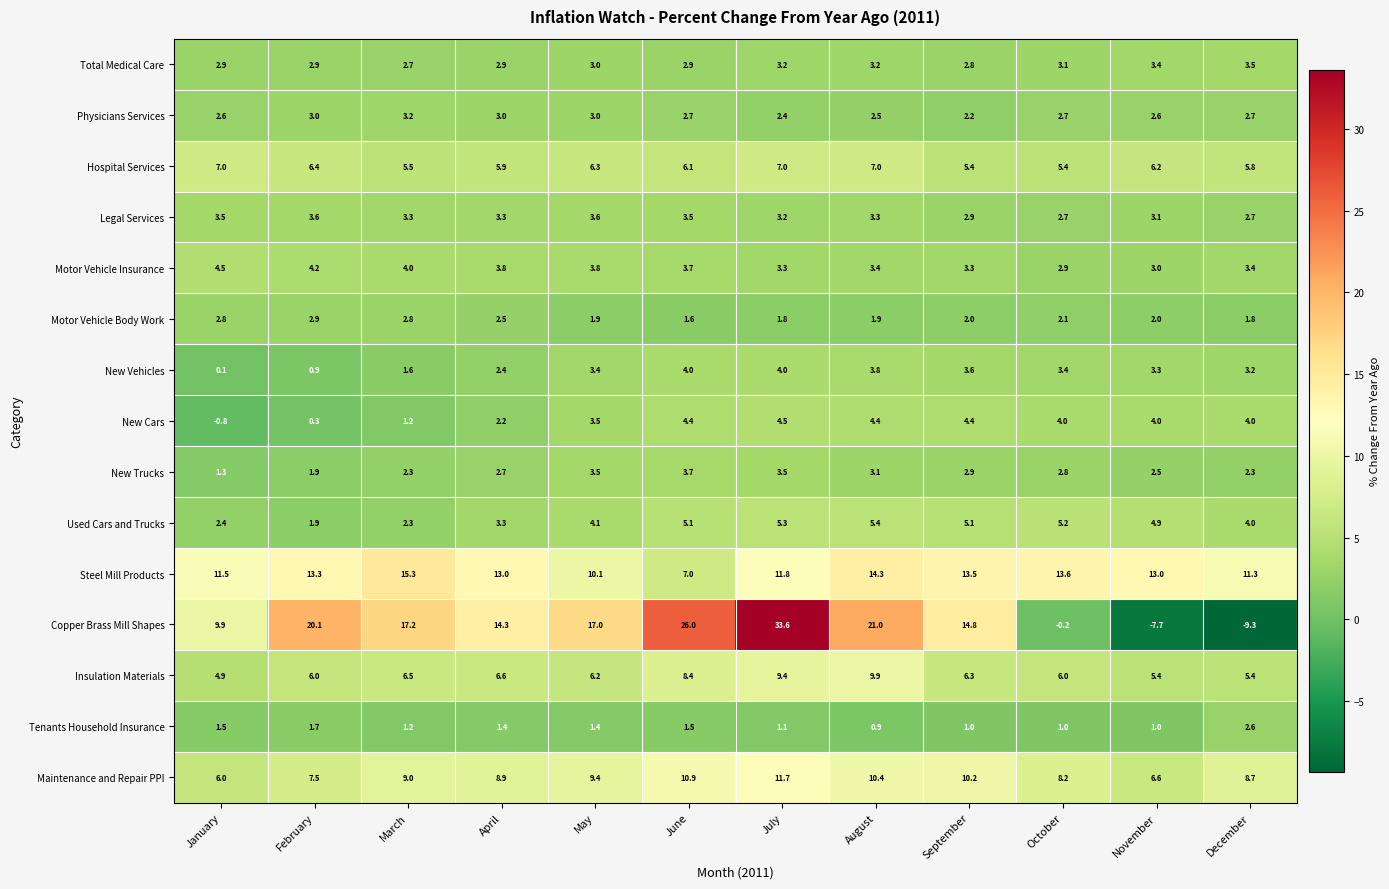

What is the sum of the Physicians Services values at October and December?

5.4